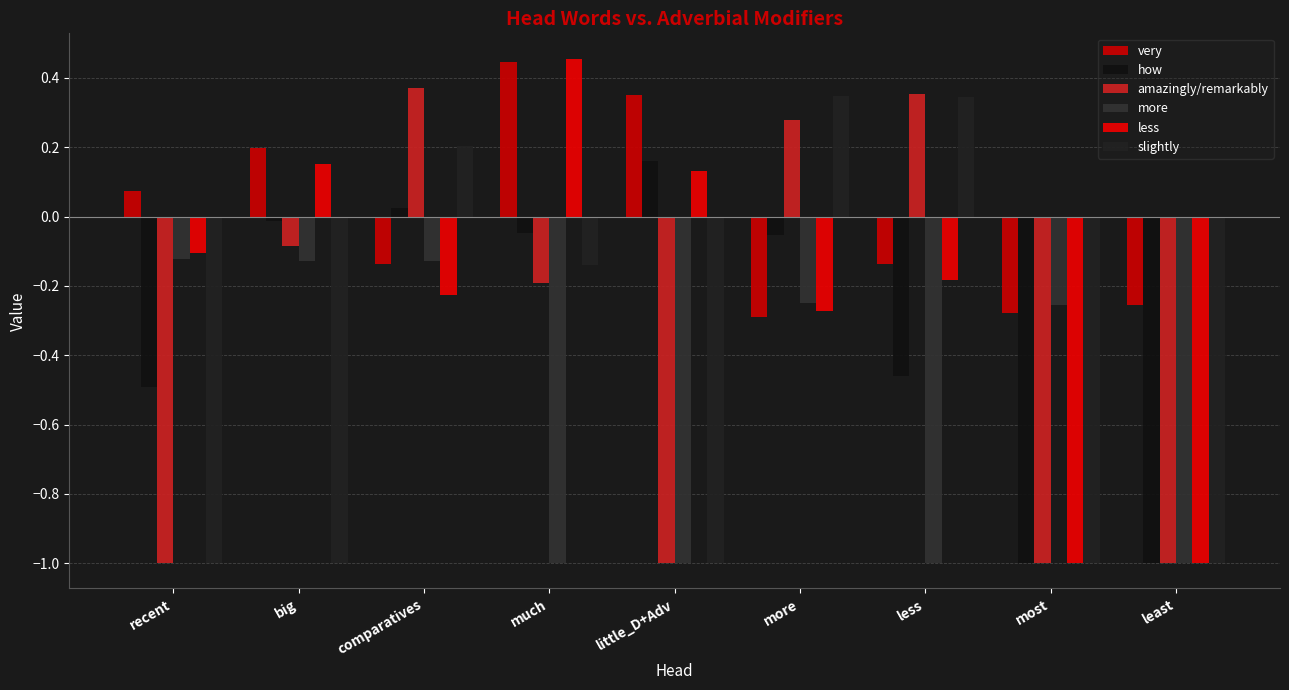

How many positive values does the how series have?

2